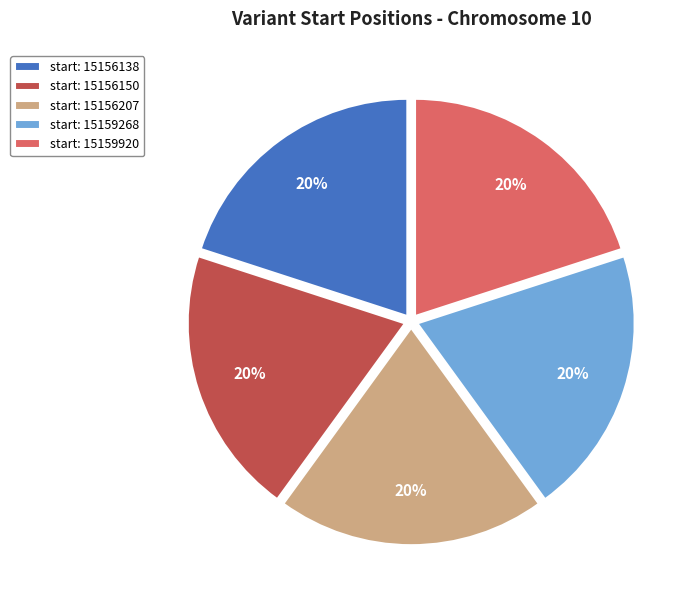

What percentage is the start: 15159268 slice, to the nearest percent?

20%